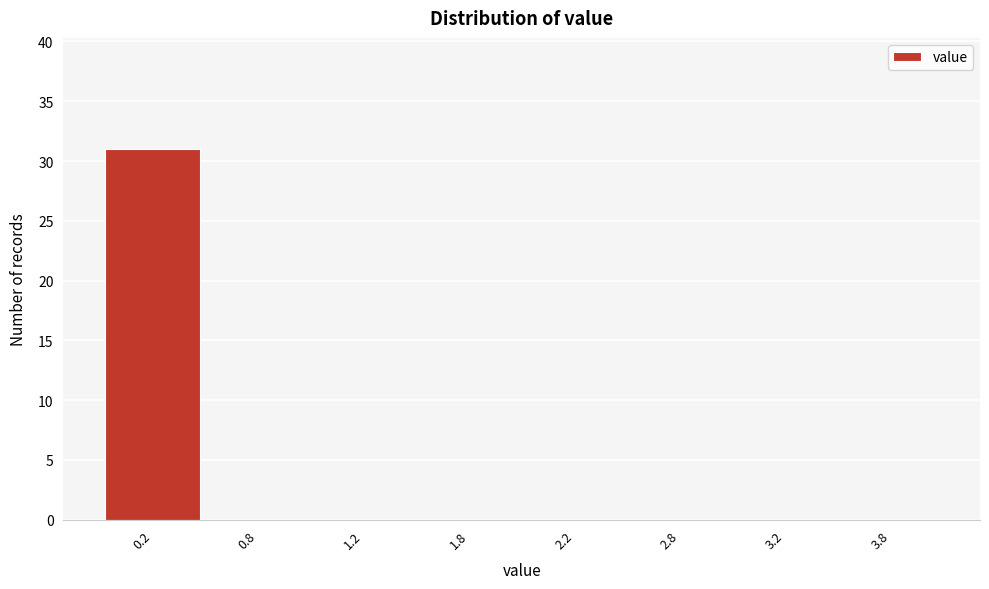

Reading left to right, transcribe all the data shown in this chart.

0.2=31	0.8=0	1.2=0	1.8=0	2.2=0	2.8=0	3.2=0	3.8=0